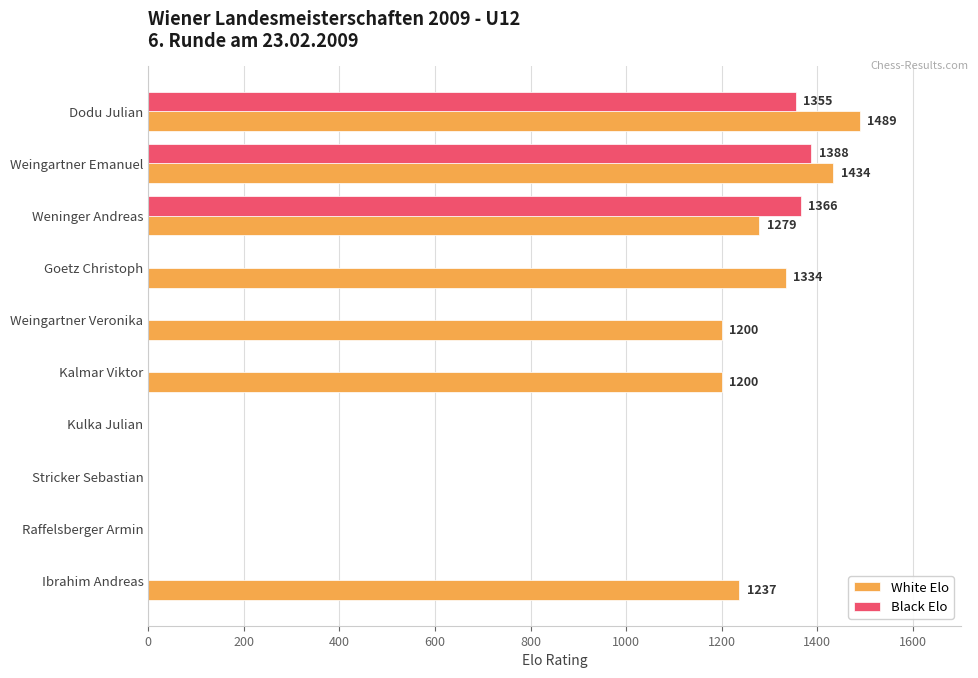

The Black Elo series shows 1355 at Dodu Julian. True or false?

True